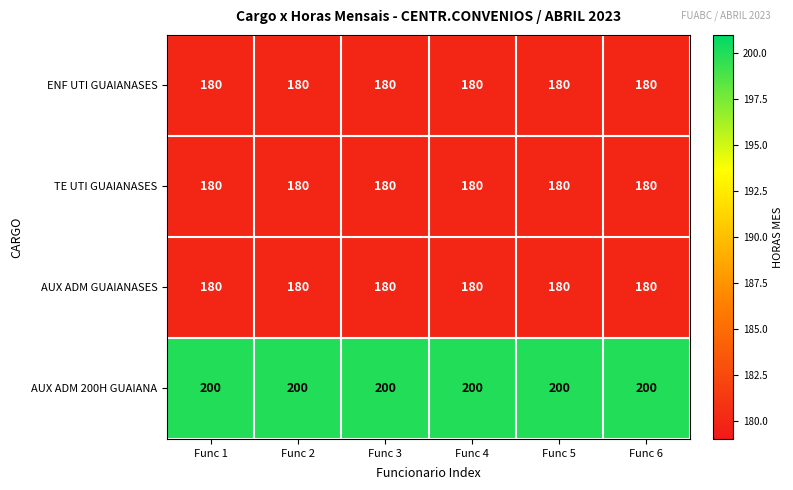

What is the sum of all AUX ADM 200H GUAIANA values?

1200